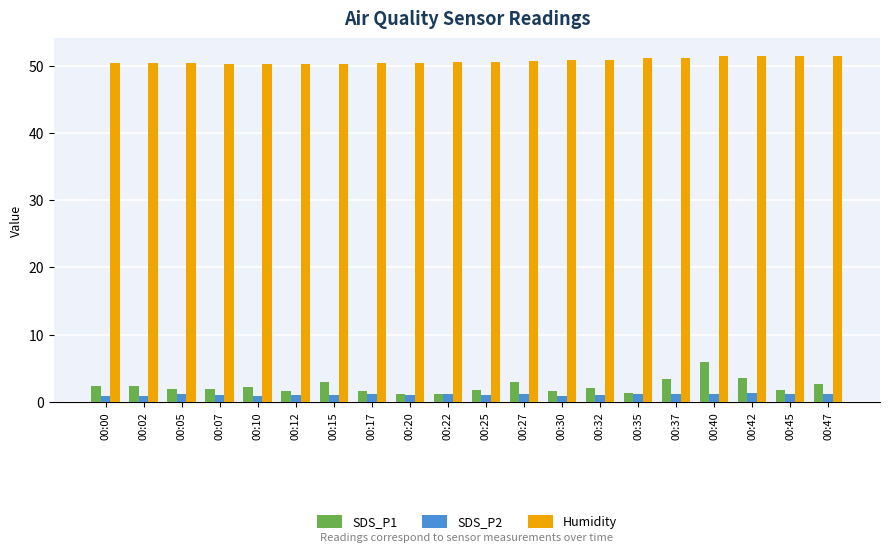

Rank the series by their maximum value, from lowest to highest.

SDS_P2, SDS_P1, Humidity